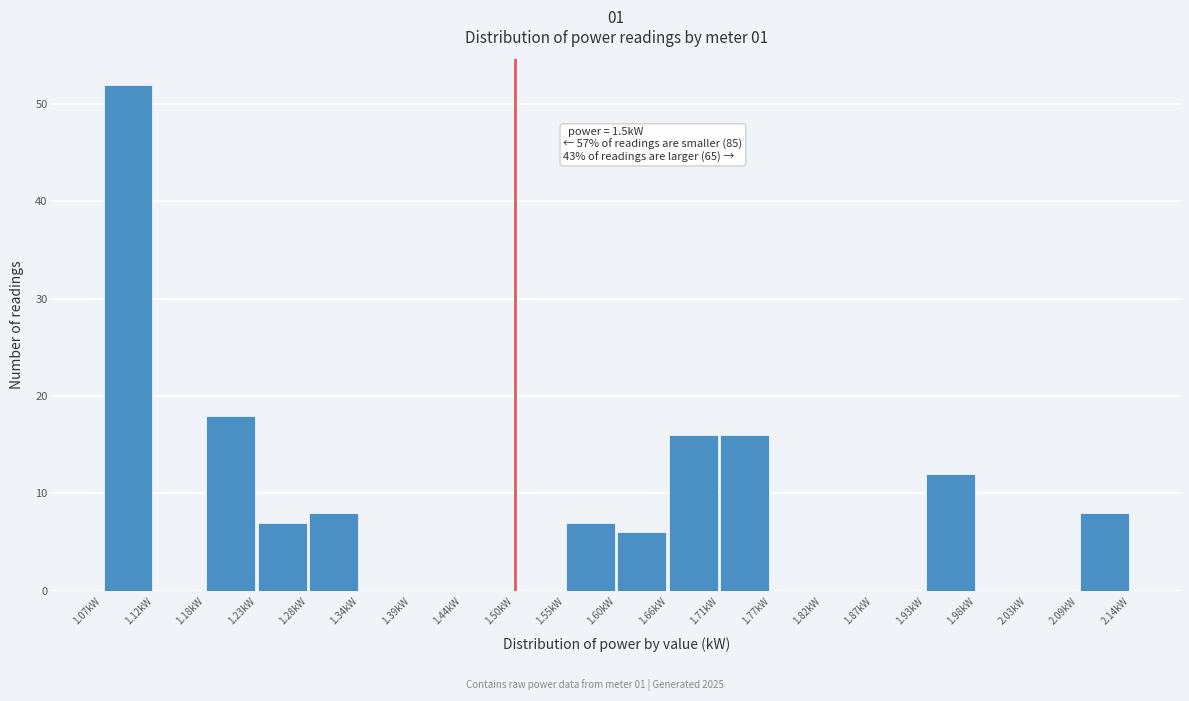

Over which range of the x-axis is the bar tallest?

1.07 to 1.12